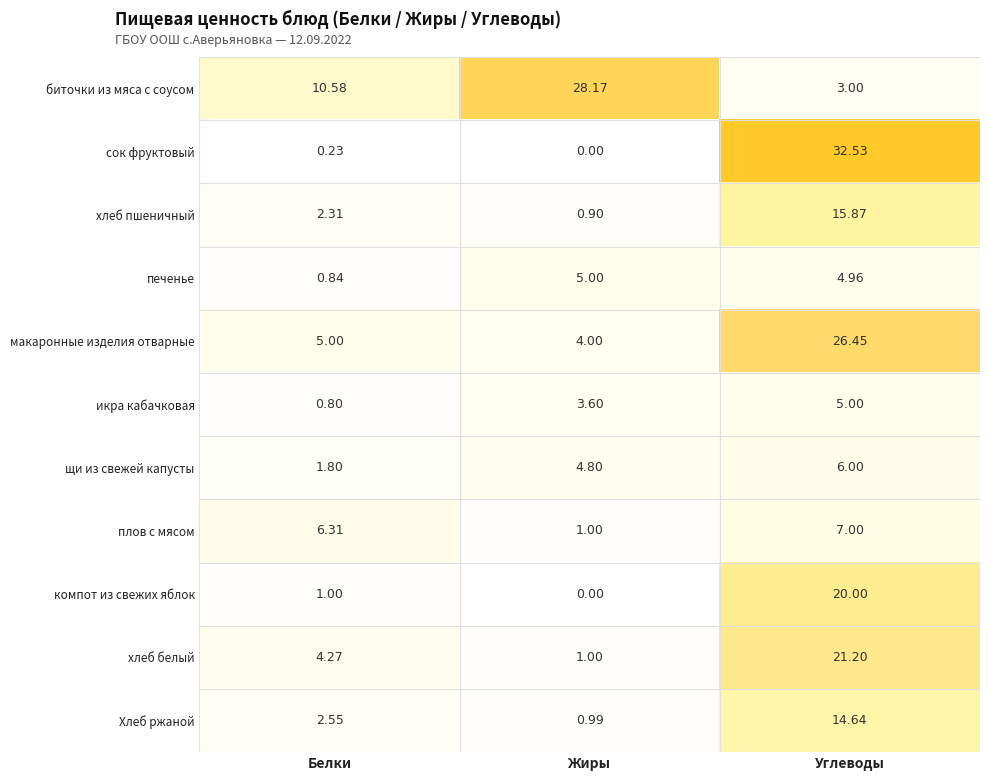

Rank the categories by щи из свежей капусты value from lowest to highest.

Белки, Жиры, Углеводы